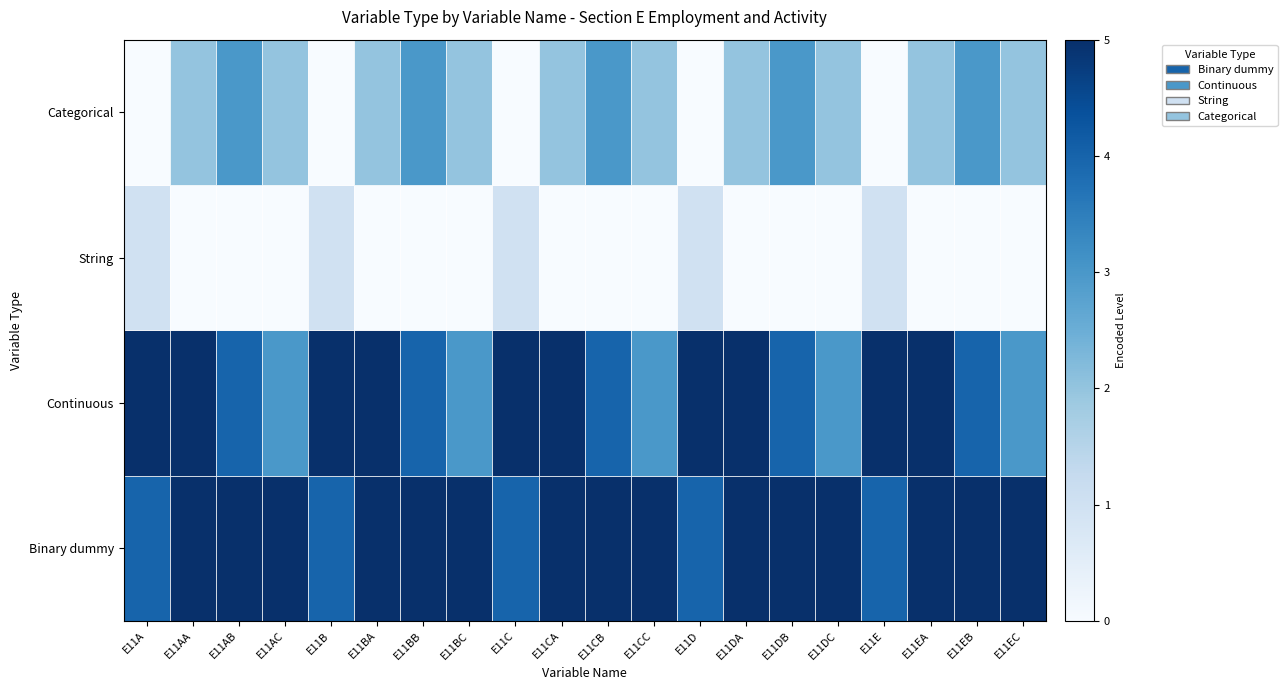

At how many categories does at least one series exceed 0?

20